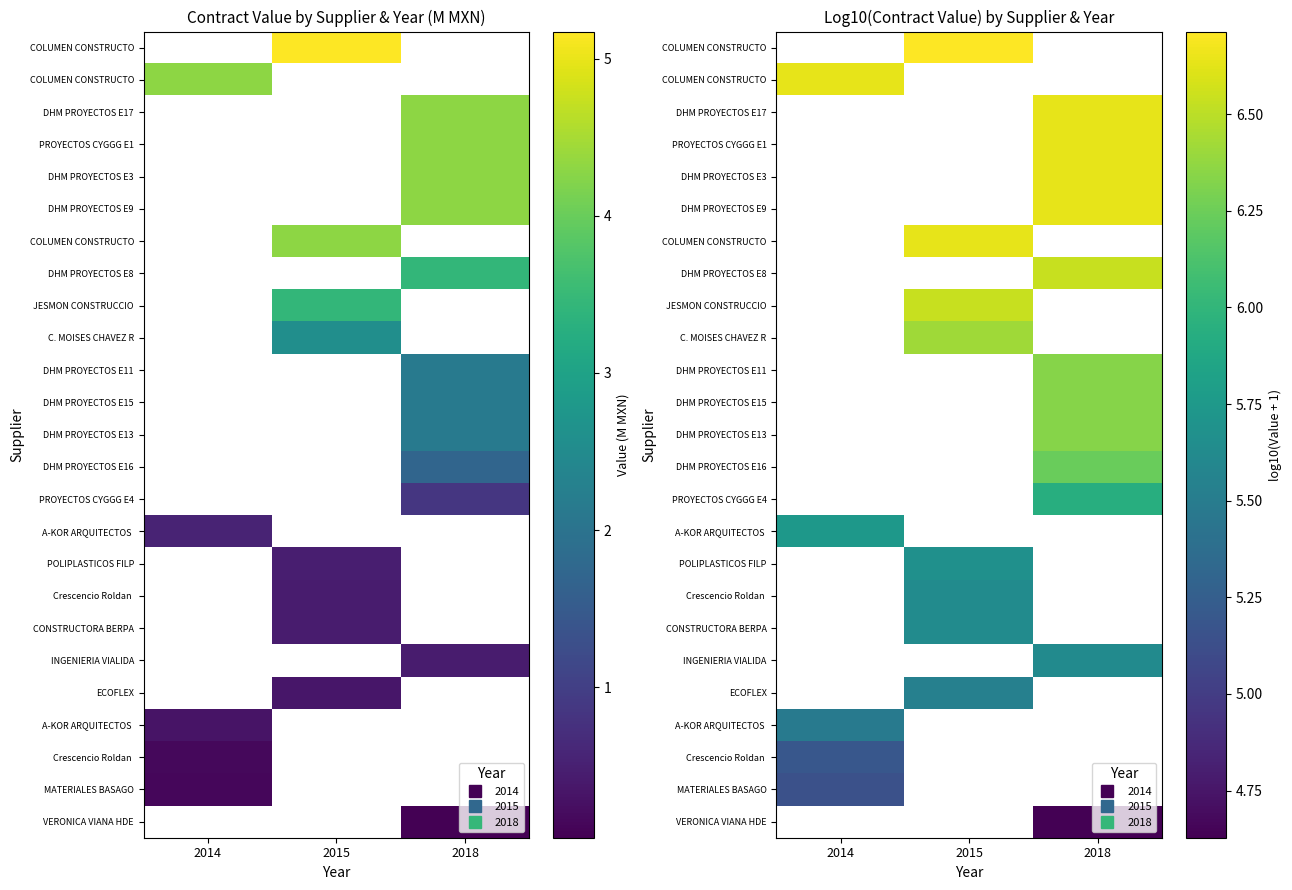

Which category has the lowest value across all series?

2018